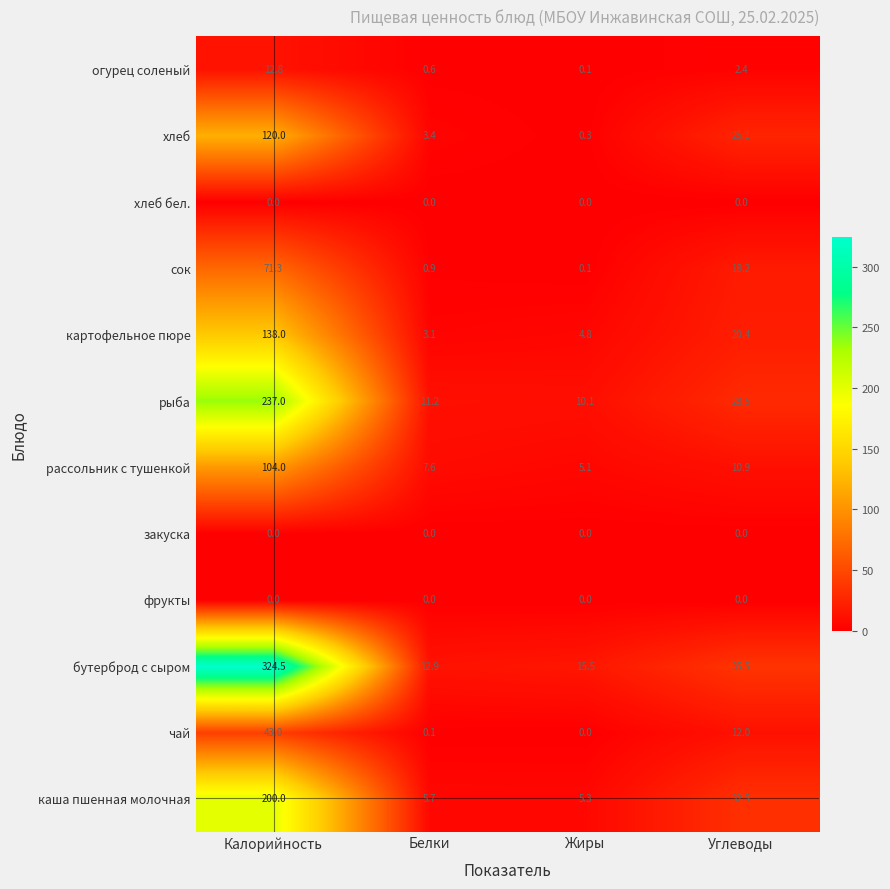

What is the difference between the highest and lowest values at Белки?

12.9